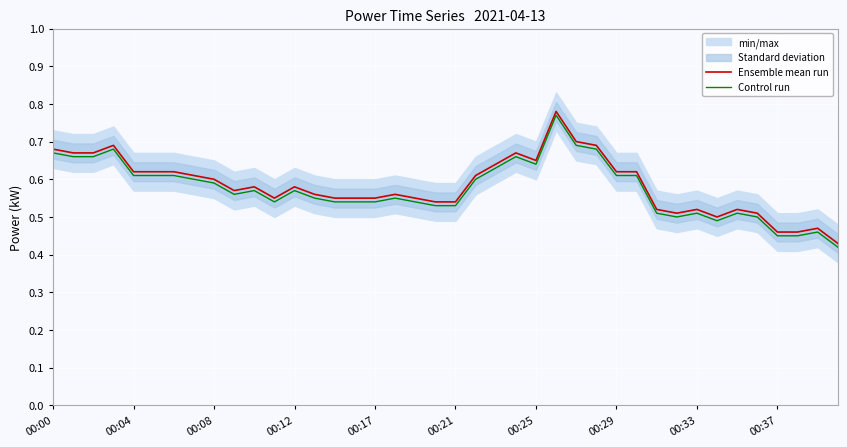

Is it true that Ensemble mean run equals 0.8 at 00:12?

False